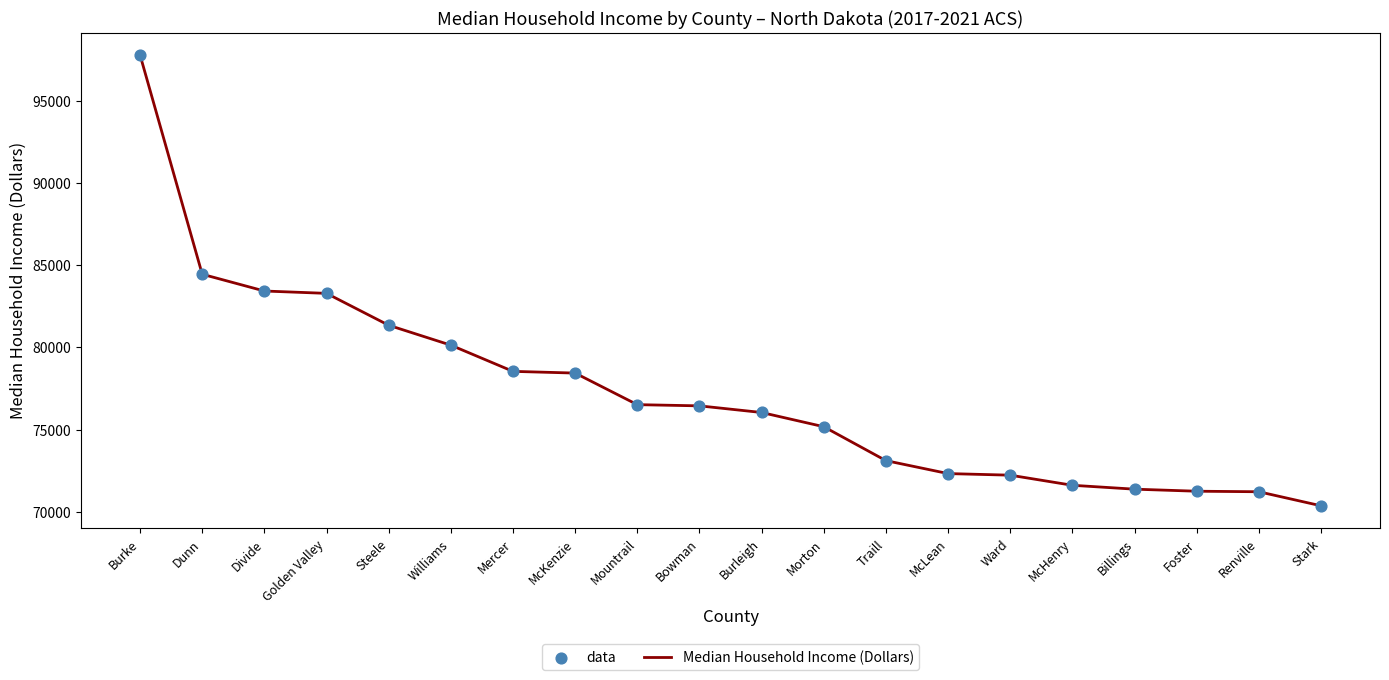

Read the value at Mountrail.

76520